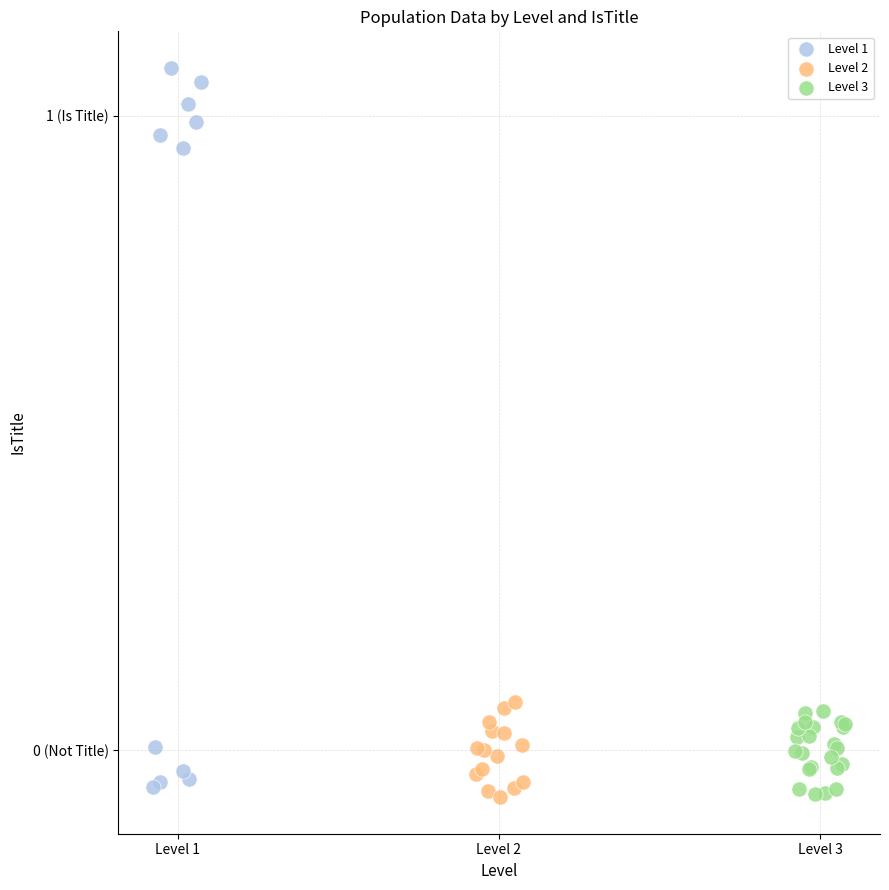

Which series contains the highest Y value?

Level 1